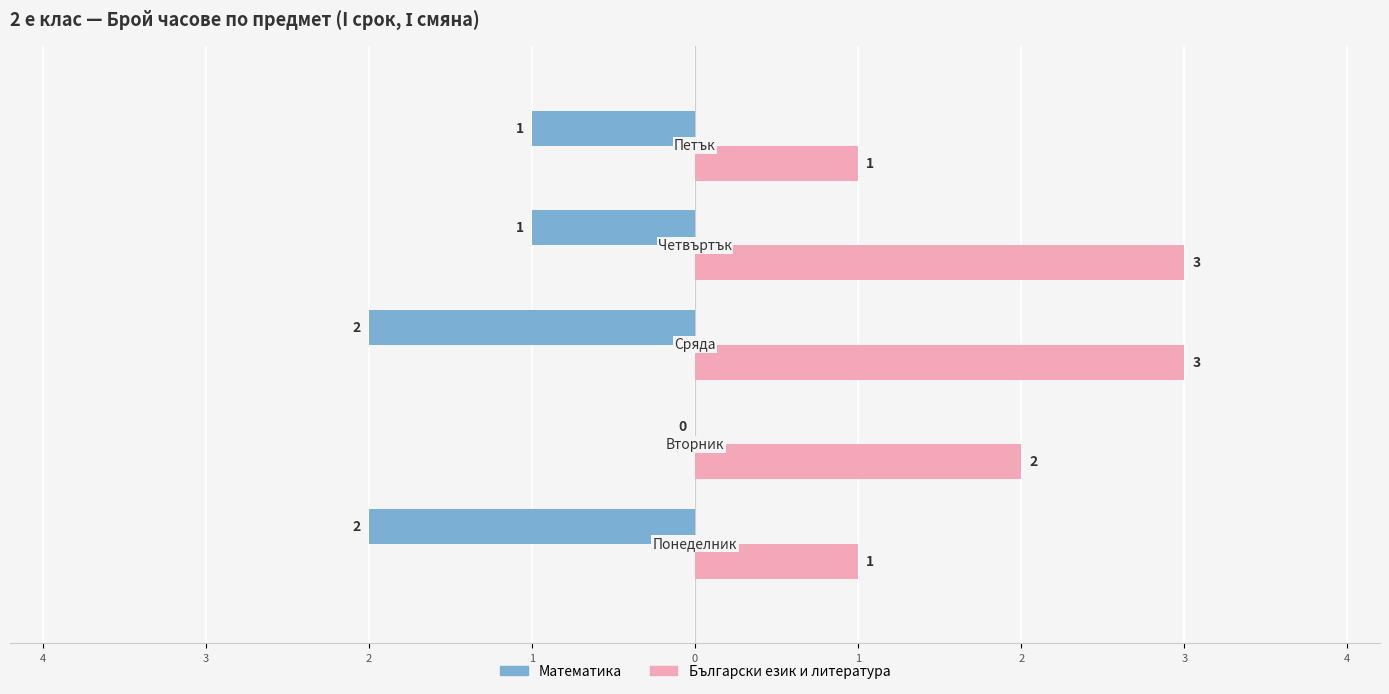

What are all the series names shown in the legend?

Математика, Български език и литература